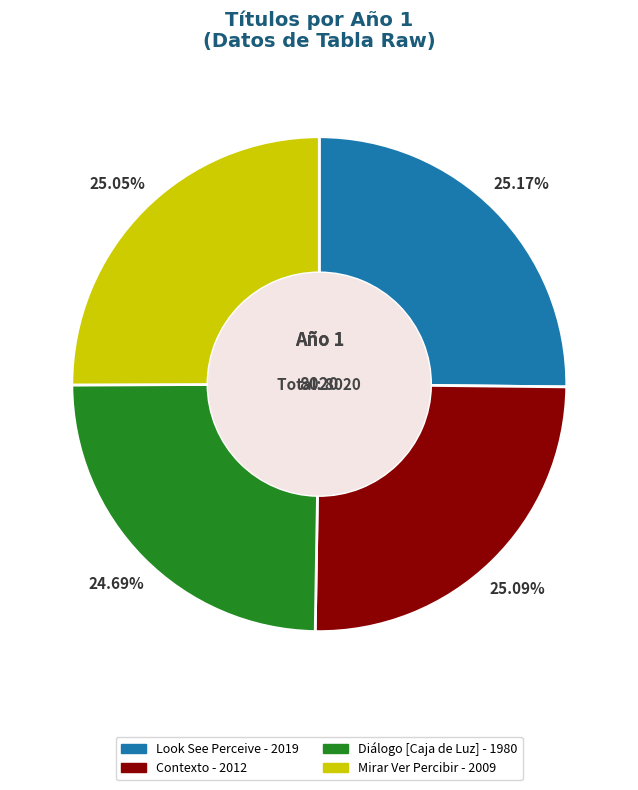

To the nearest percent, what is the average slice percentage?

25%